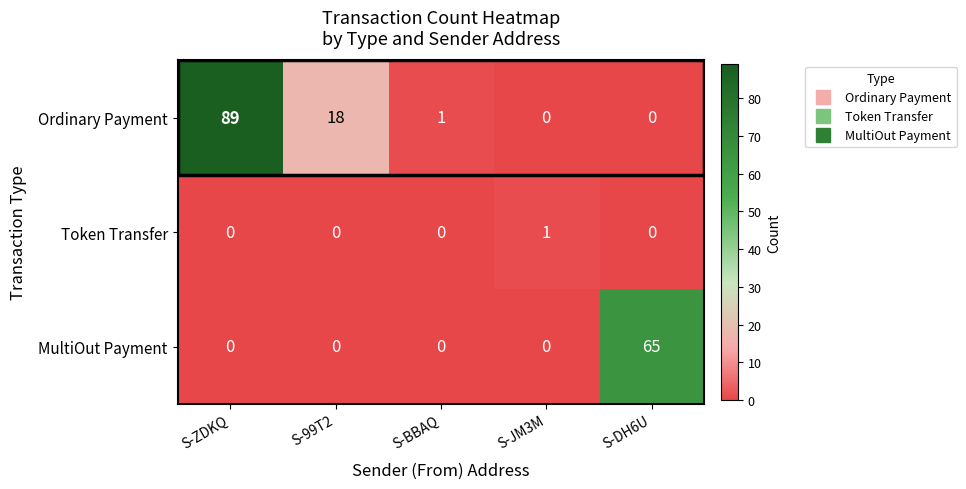

List the series in order of their overall mean, lowest first.

Token Transfer, MultiOut Payment, Ordinary Payment